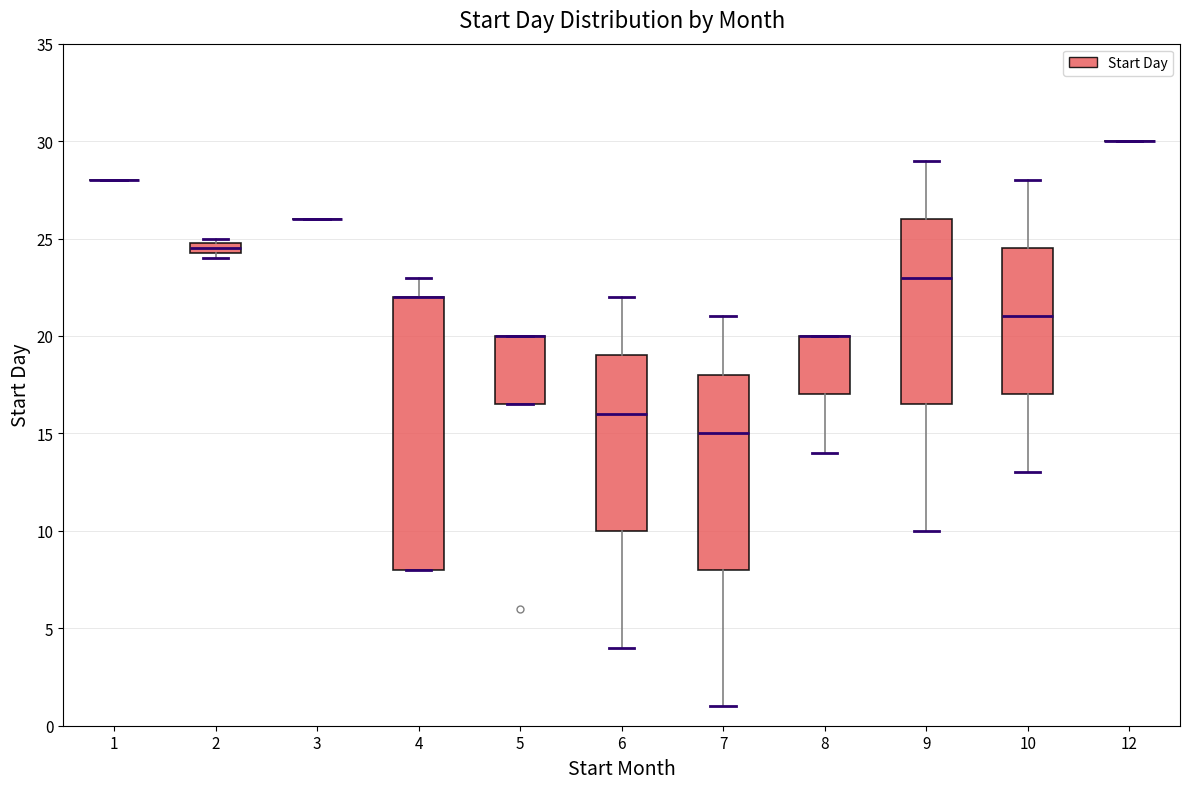

Where does the upper whisker of the box at x = 6 end on the y-axis? The values are not printed on the chart, so give them approximately, as read against the axis.

22.0